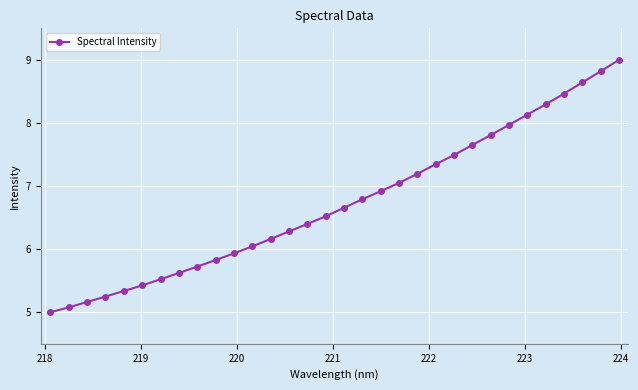

What is the value of the 19th point from the left?

6.9